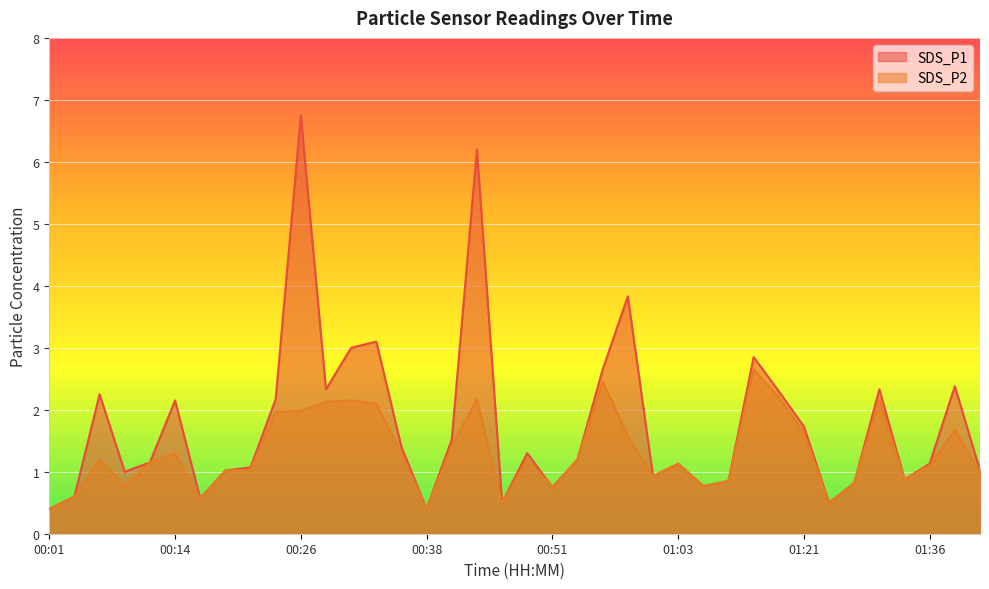

Which series has the largest total across all categories?

SDS_P1